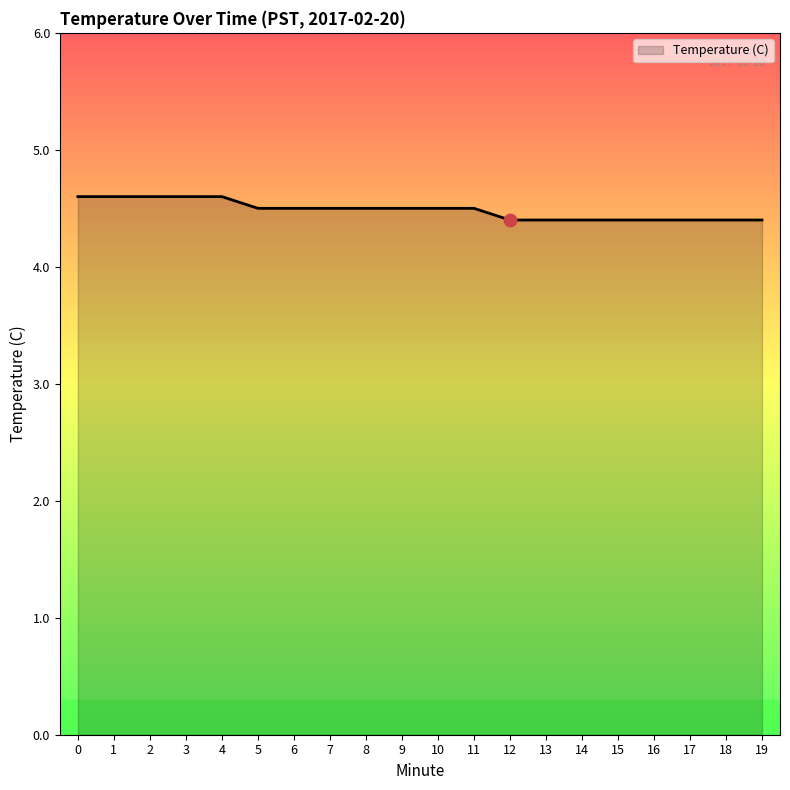

What is the change in value from 4 to 16?

-0.2